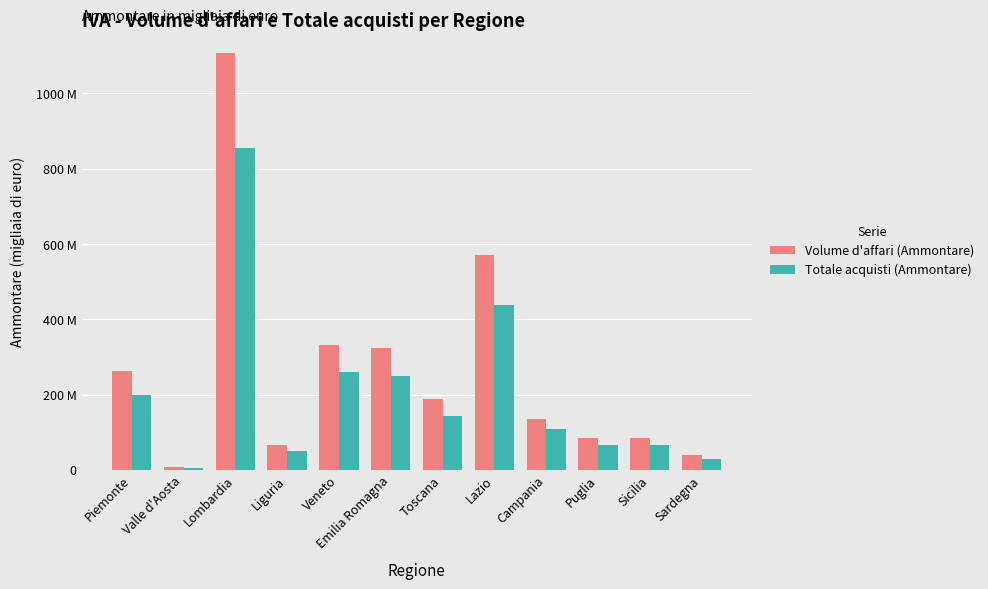

Which series has the largest range (max minus min)?

Volume d'affari (Ammontare)